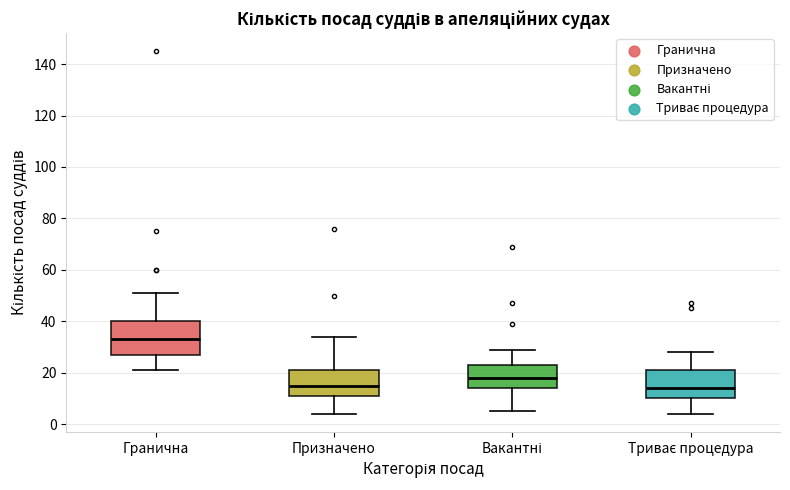

Reading left to right, read every box against the y-axis: the position of its median line, the range the box covers, and the ends of its whiskers. The values are not printed on the chart, so give them approximately, as read against the axis.

Гранична: median 34, box 28 to 40, whiskers 22 to 52
Призначено: median 16, box 12 to 22, whiskers 4 to 34
Вакантні: median 18, box 14 to 24, whiskers 6 to 30
Триває процедура: median 14, box 10 to 22, whiskers 4 to 28